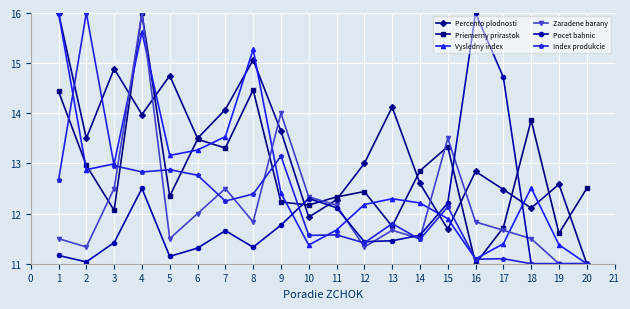

What is the value of the Index produkcie point at the 4th from the left?

12.8